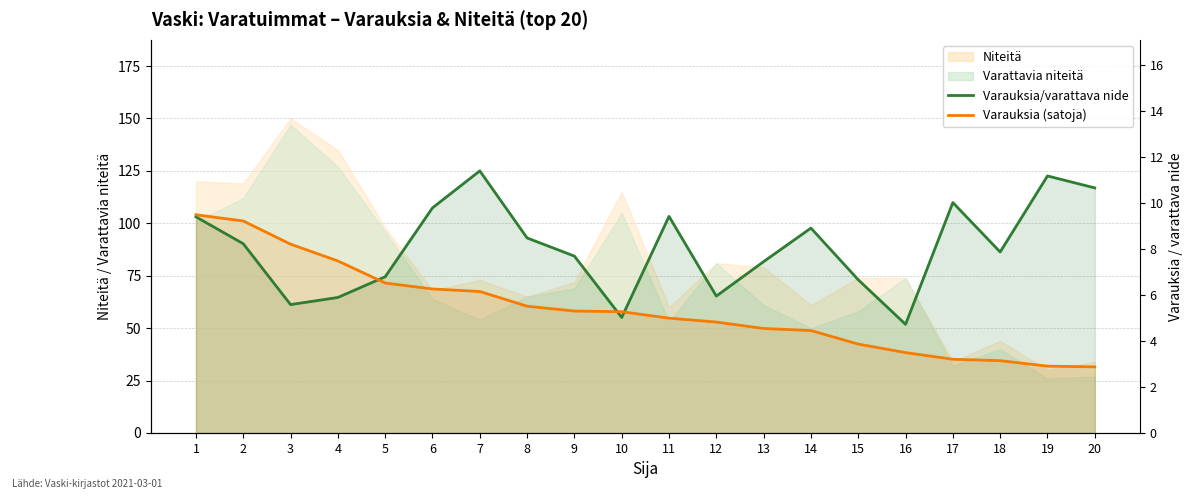

Reading left to right, list all the values displayed in this chart.

Varauksia/varattava nide: 9.4	8.2	5.6	5.9	6.8	9.8	11.4	8.5	7.7	5.0	9.4	6.0	7.5	8.9	6.7	4.7	10.0	7.9	11.2	10.7
Varauksia (satoja): 9.5	9.2	8.2	7.5	6.5	6.3	6.2	5.5	5.3	5.3	5.0	4.8	4.5	4.5	3.9	3.5	3.2	3.1	2.9	2.9